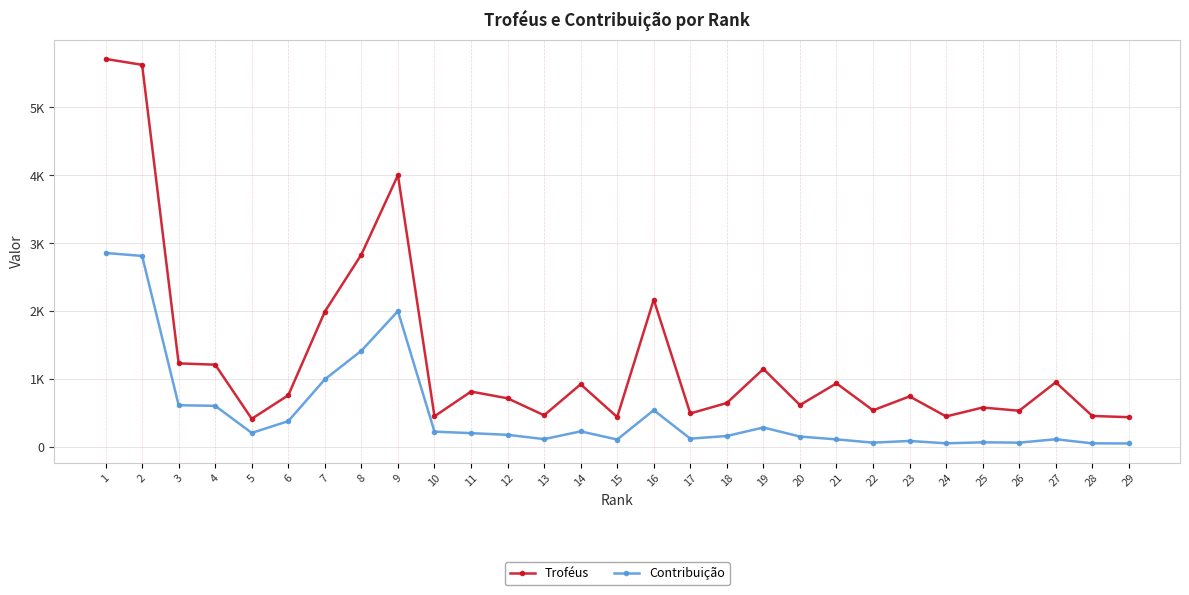

How many interior local valleys does the Contribuição series have?

7